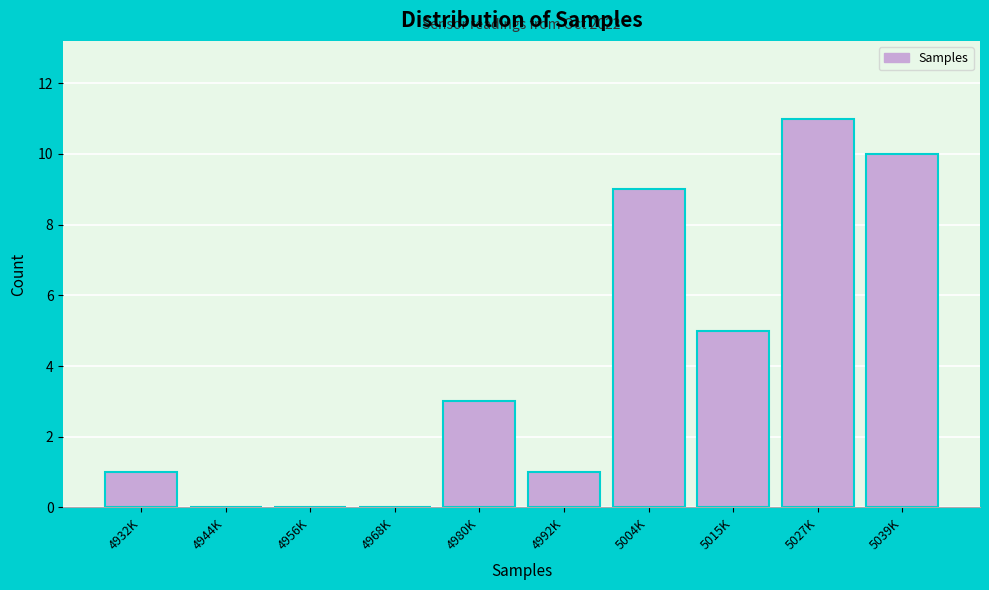

Reading right to left, what are all the values shown in this chart?

5039K=10	5027K=11	5015K=5	5004K=9	4992K=1	4980K=3	4968K=0	4956K=0	4944K=0	4932K=1